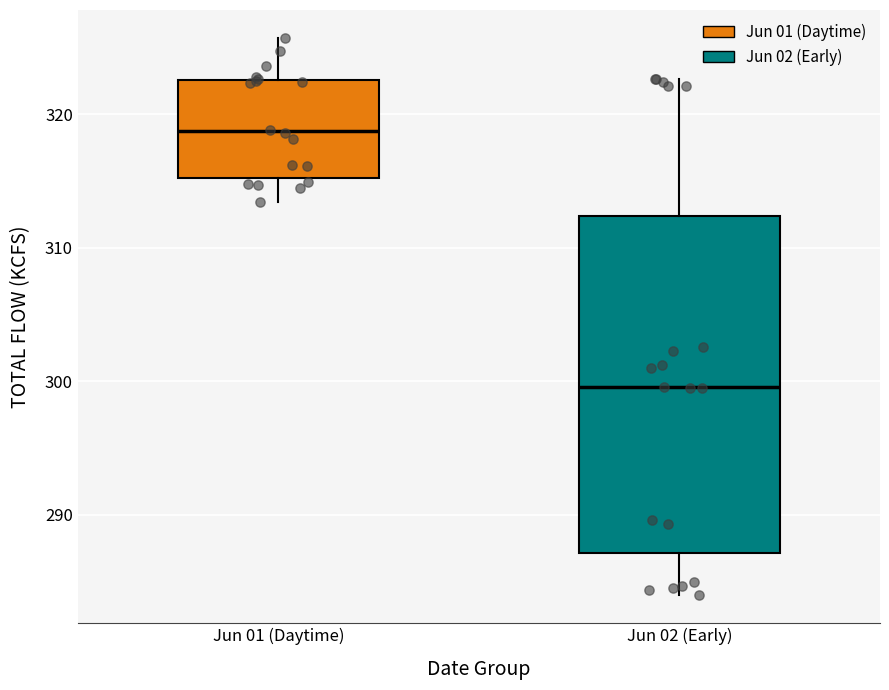

Which box is the tallest, from its lower edge to its upper edge?

Jun 02 (Early)